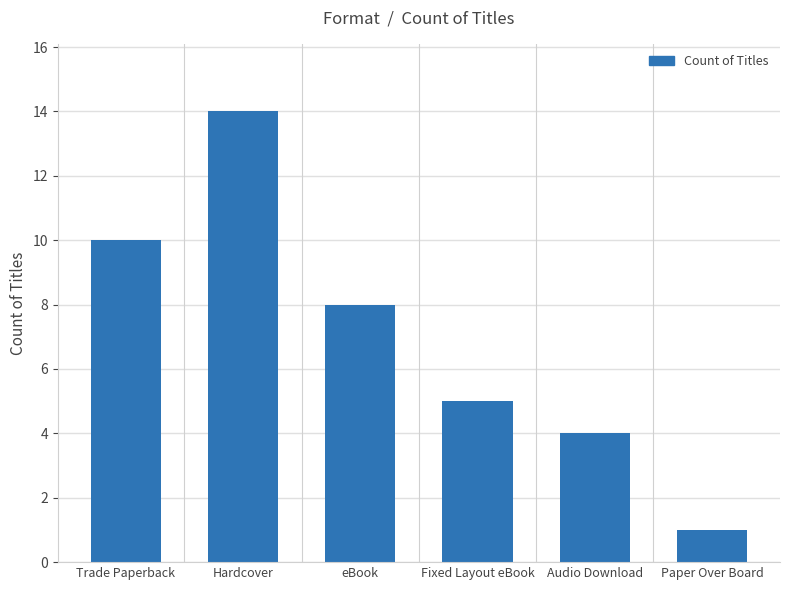

List the labels in order of value, largest first.

Hardcover, Trade Paperback, eBook, Fixed Layout eBook, Audio Download, Paper Over Board